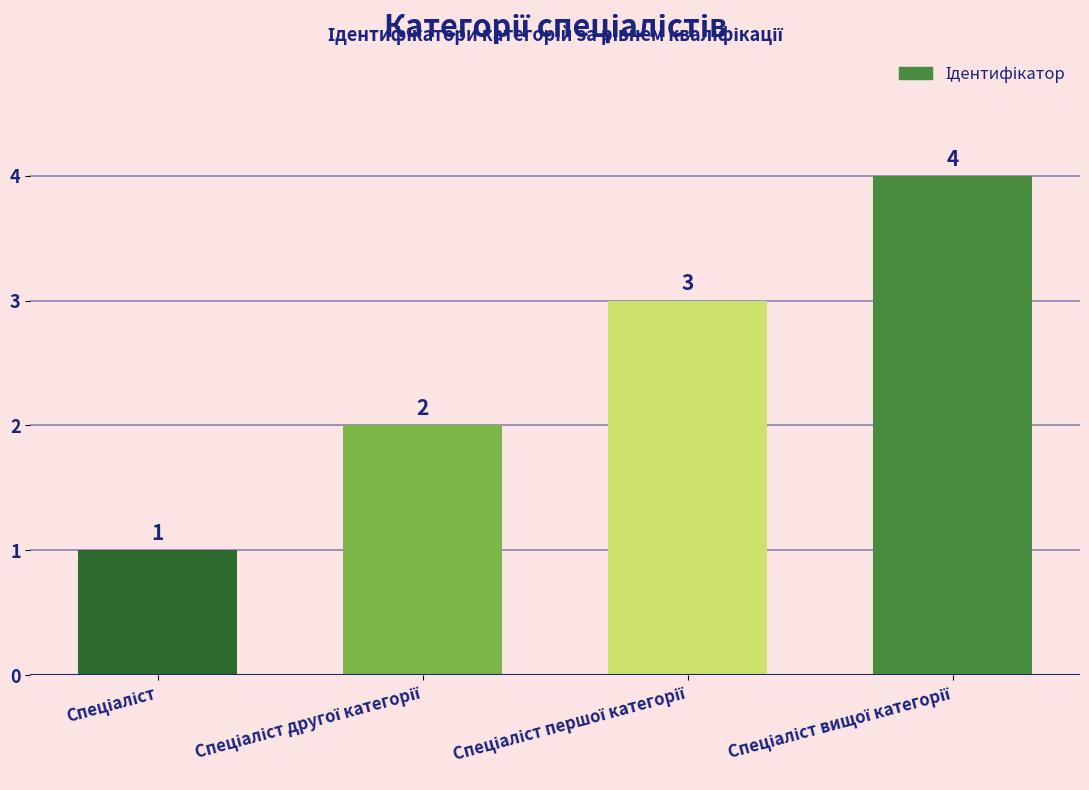

What is the value of the 4th bar from the left?

4